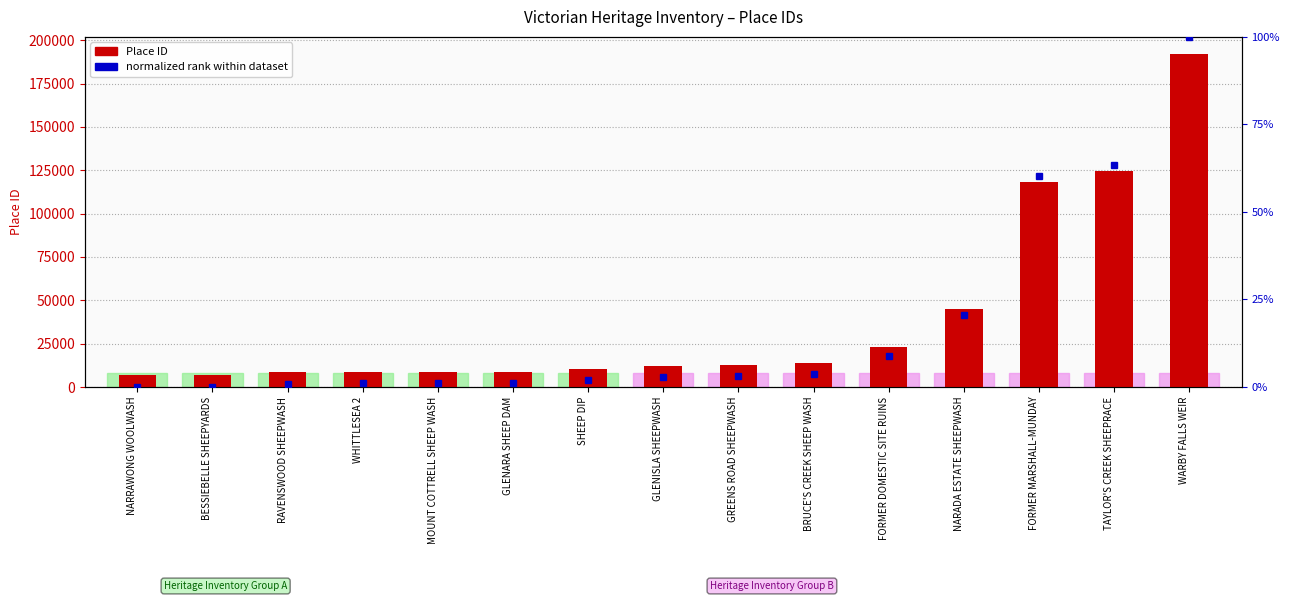

What is the difference between the maximum and minimum values in the normalized rank within dataset series?

1.0